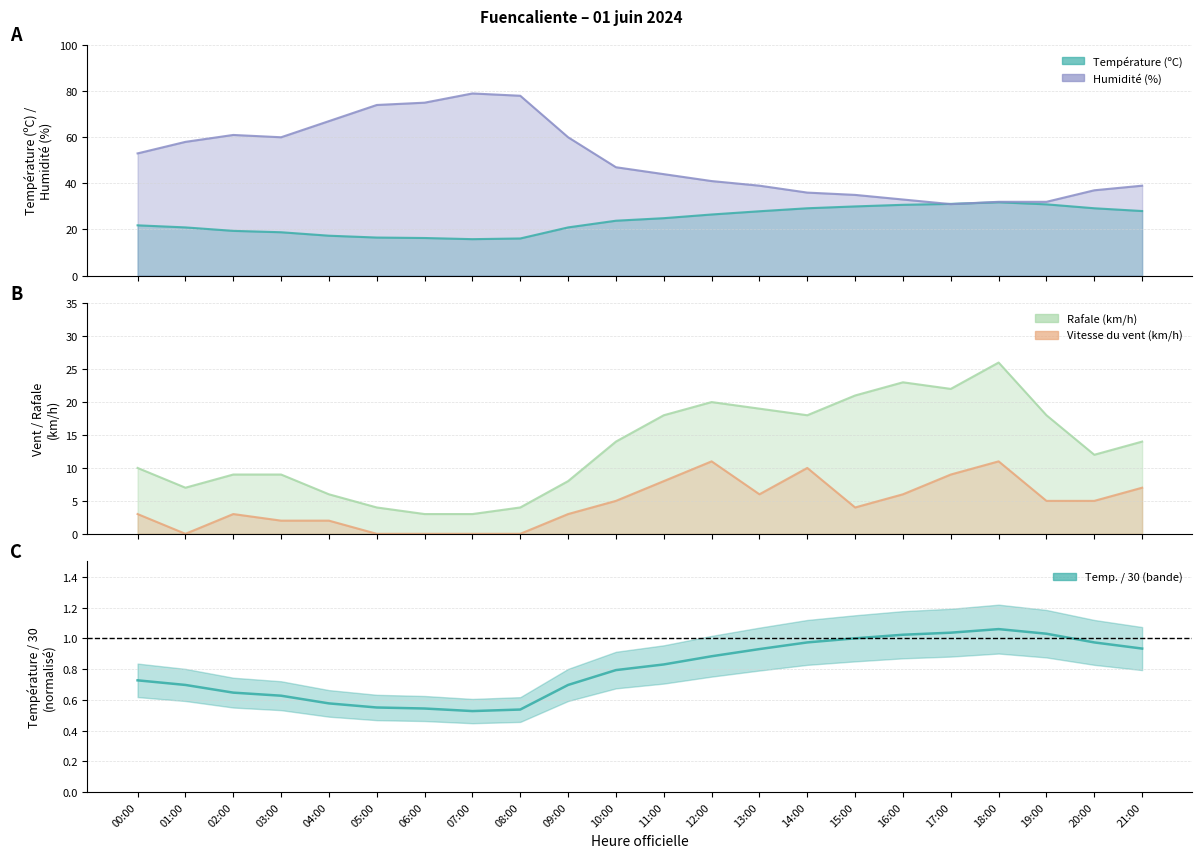

What is the total value across all series at 04:00?

75.6